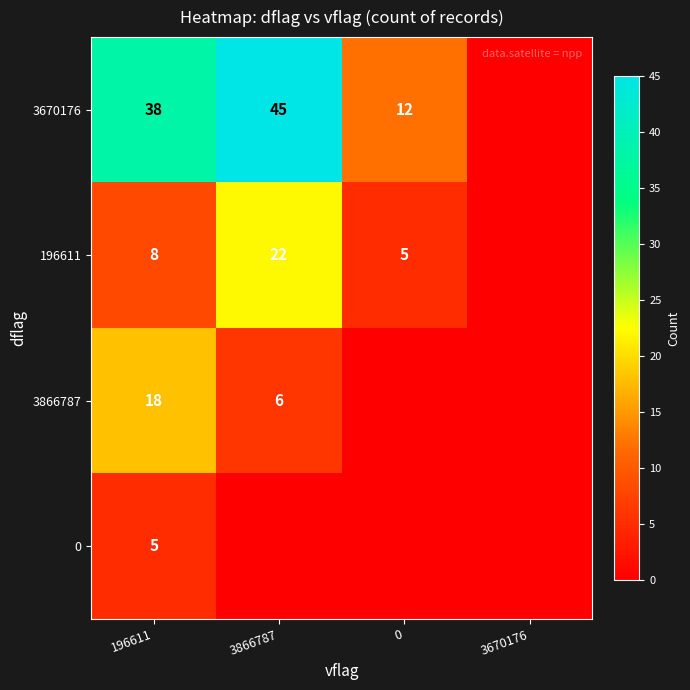

What is the difference between the 3866787 values at 196611 and 3866787?

12